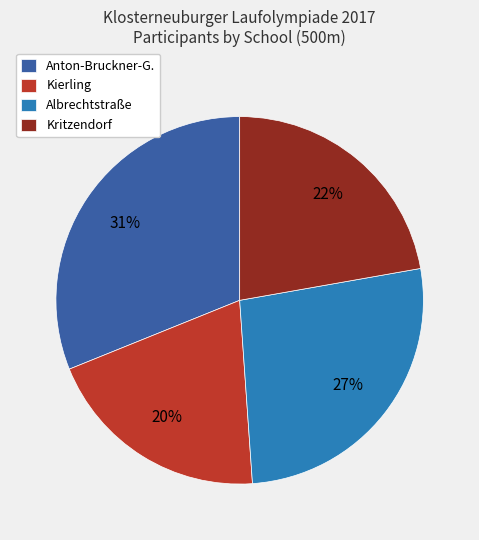

To the nearest percent, what is the average slice percentage?

25%